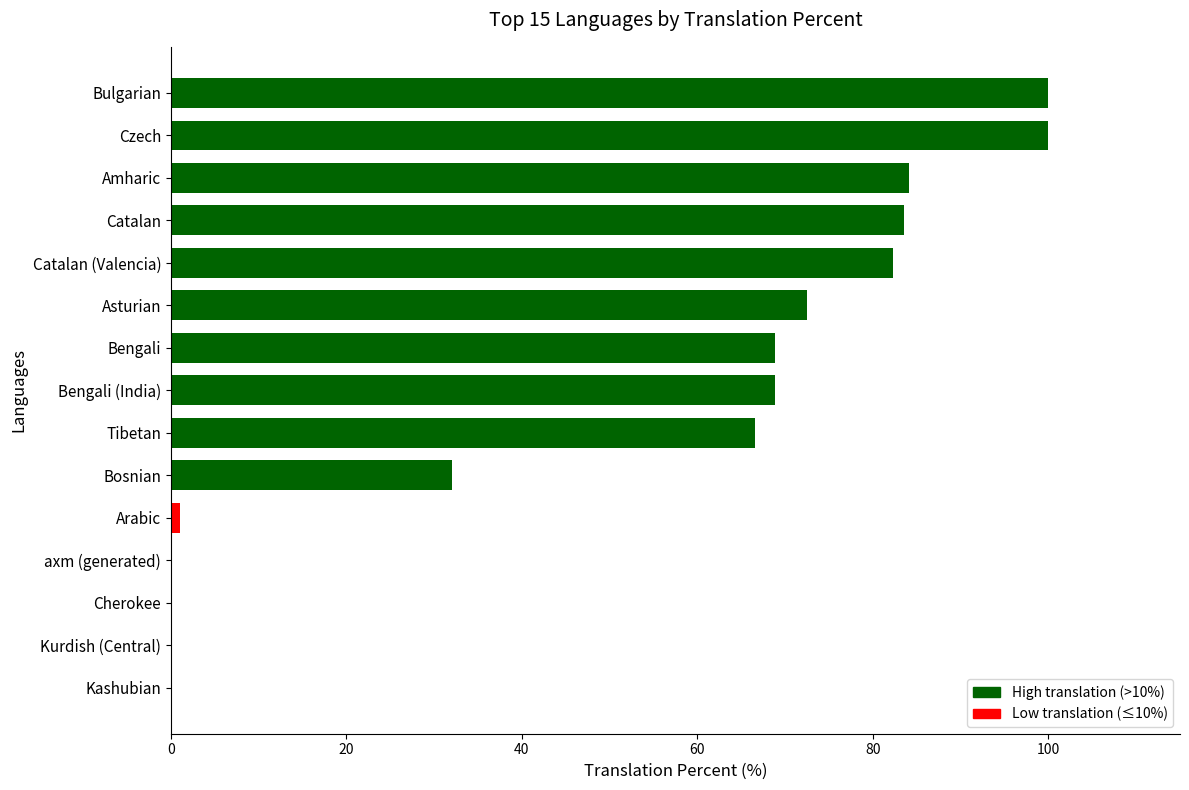

How many values exceed 68?

8